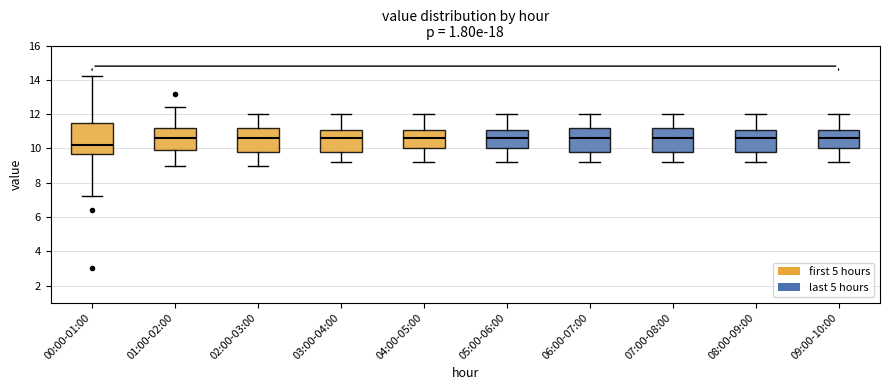

Which box is the tallest, from its lower edge to its upper edge?

00:00-01:00